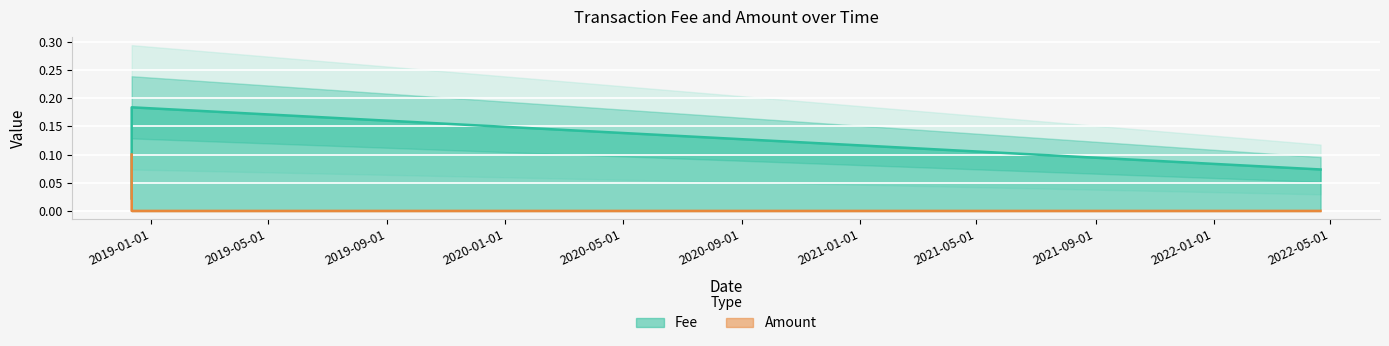

After their last crossing, which series has the higher values: Amount or Fee?

Fee